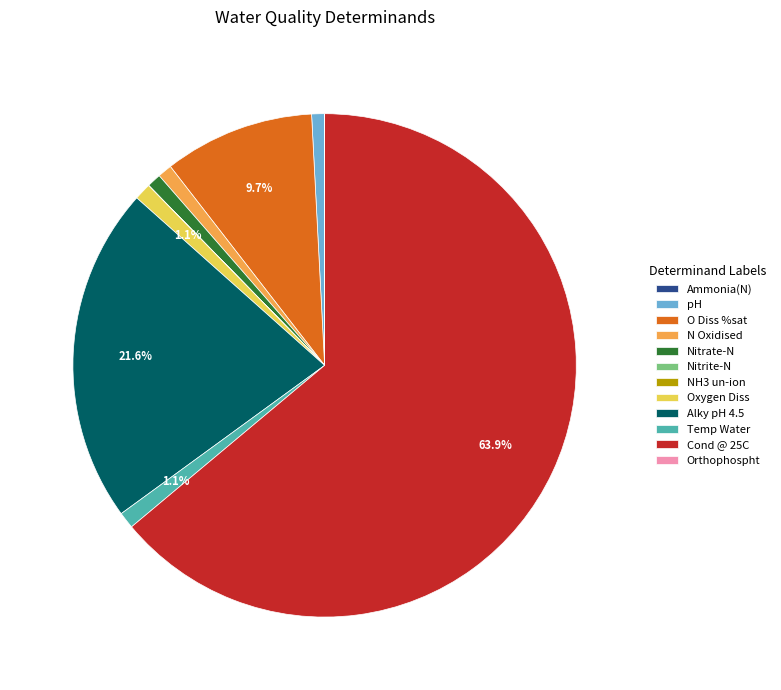

Which slice is the largest?

Cond @ 25C